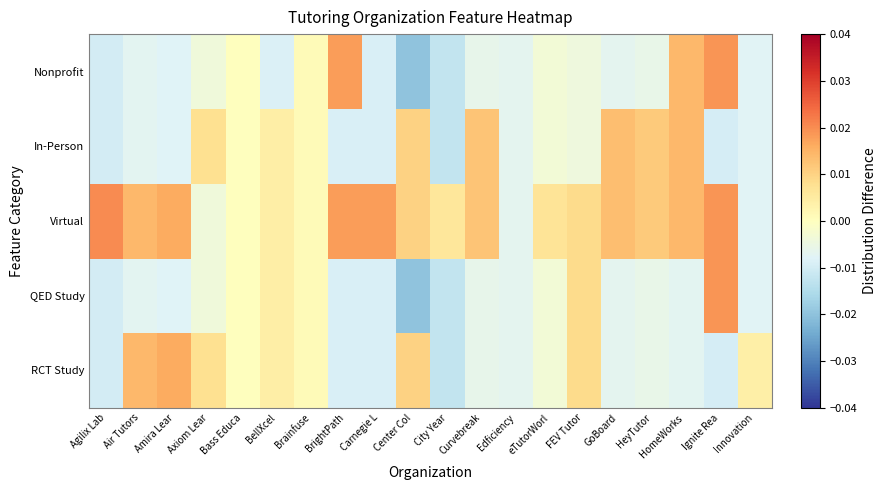

Which series has the widest spread of values?

QED Study